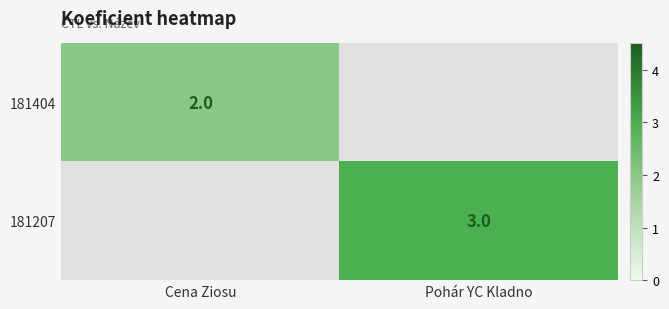

True or false: 181207 has a value of 3 at Pohár YC Kladno.

True